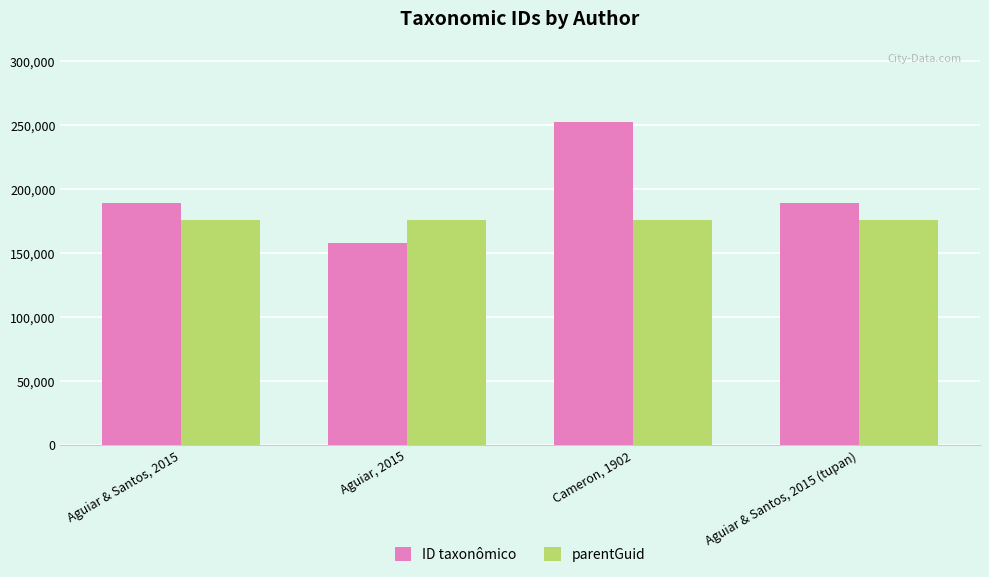

What is the value of the ID taxonômico bar at the 4th from the left?

189068